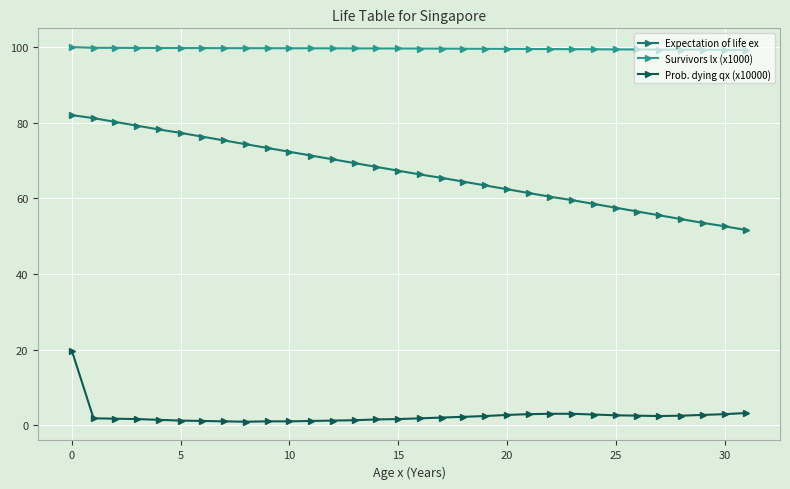

Which series has the largest total across all categories?

Survivors lx (x1000)